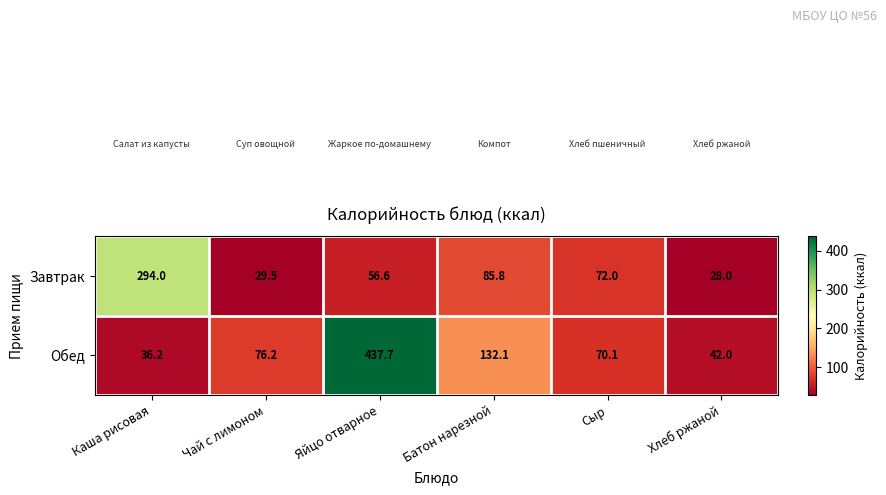

Reading left to right, extract all data points from this chart.

Завтрак: Каша рисовая=294.0	Чай с лимоном=29.5	Яйцо отварное=56.6	Батон нарезной=85.8	Сыр=72.0	Хлеб ржаной=28.0
Обед: Каша рисовая=36.2	Чай с лимоном=76.2	Яйцо отварное=437.7	Батон нарезной=132.1	Сыр=70.1	Хлеб ржаной=42.0